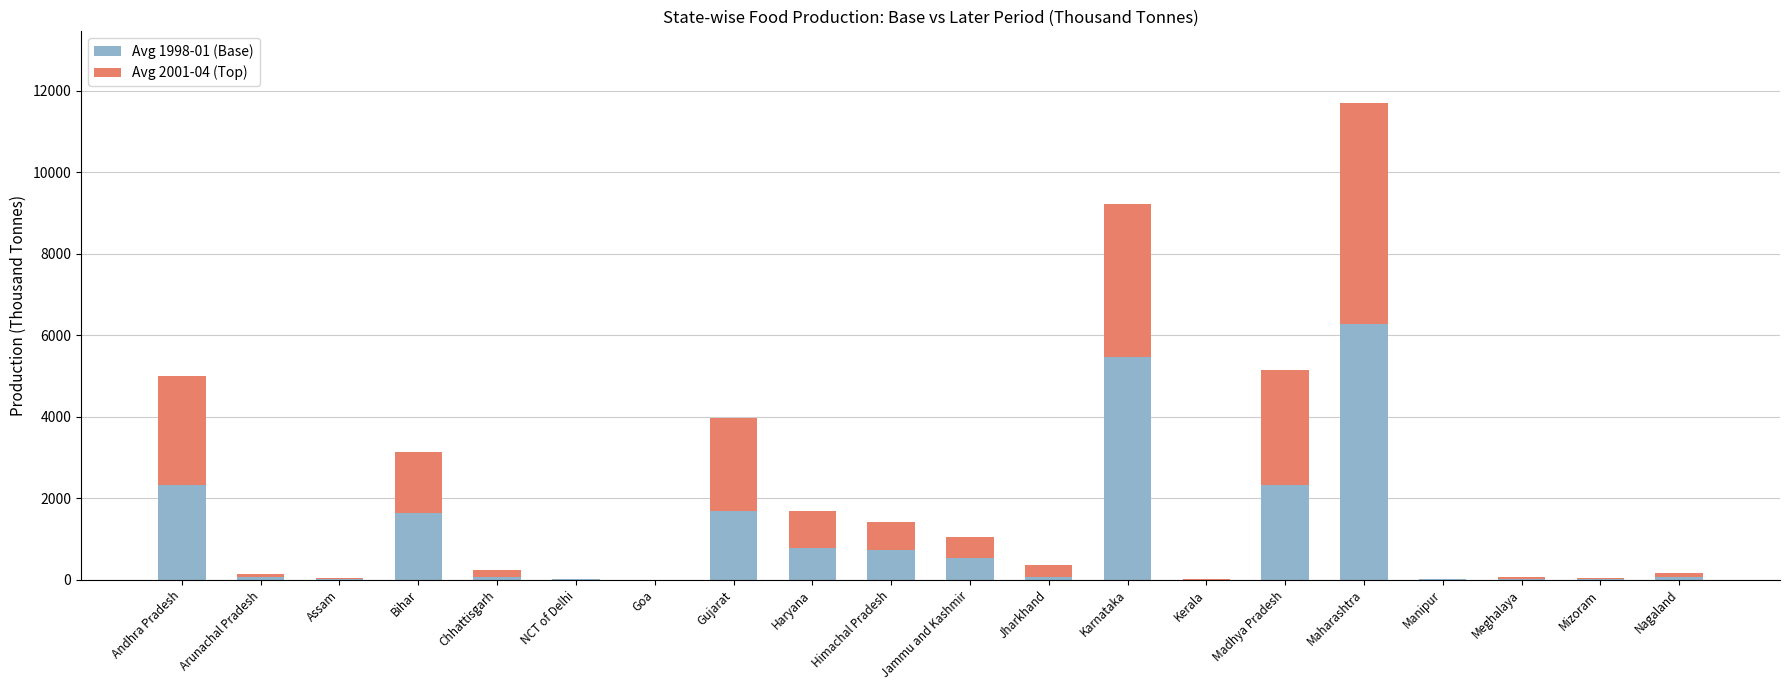

At which category is the sum across all series the highest?

Maharashtra